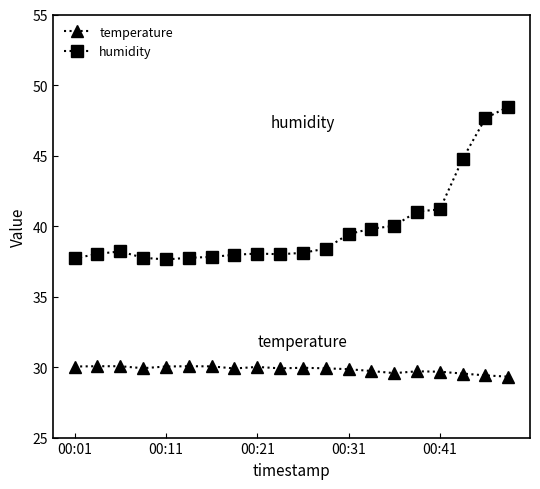

Which series has the widest spread of values?

humidity